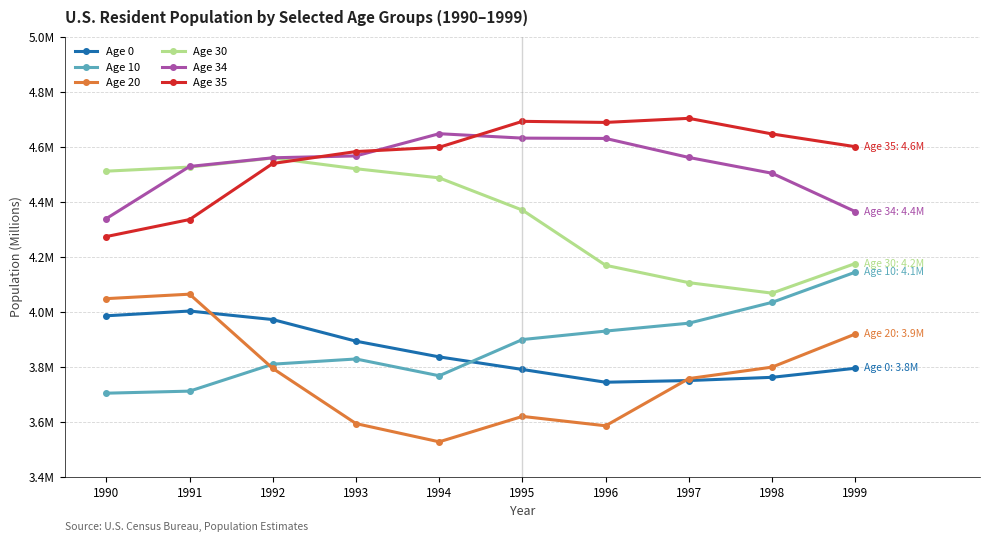

Reading left to right, transcribe all the data shown in this chart.

Age 0: 4.0	4.0	4.0	3.9	3.8	3.8	3.7	3.8	3.8	3.8
Age 10: 3.7	3.7	3.8	3.8	3.8	3.9	3.9	4.0	4.0	4.1
Age 20: 4.0	4.1	3.8	3.6	3.5	3.6	3.6	3.8	3.8	3.9
Age 30: 4.5	4.5	4.6	4.5	4.5	4.4	4.2	4.1	4.1	4.2
Age 34: 4.3	4.5	4.6	4.6	4.6	4.6	4.6	4.6	4.5	4.4
Age 35: 4.3	4.3	4.5	4.6	4.6	4.7	4.7	4.7	4.6	4.6